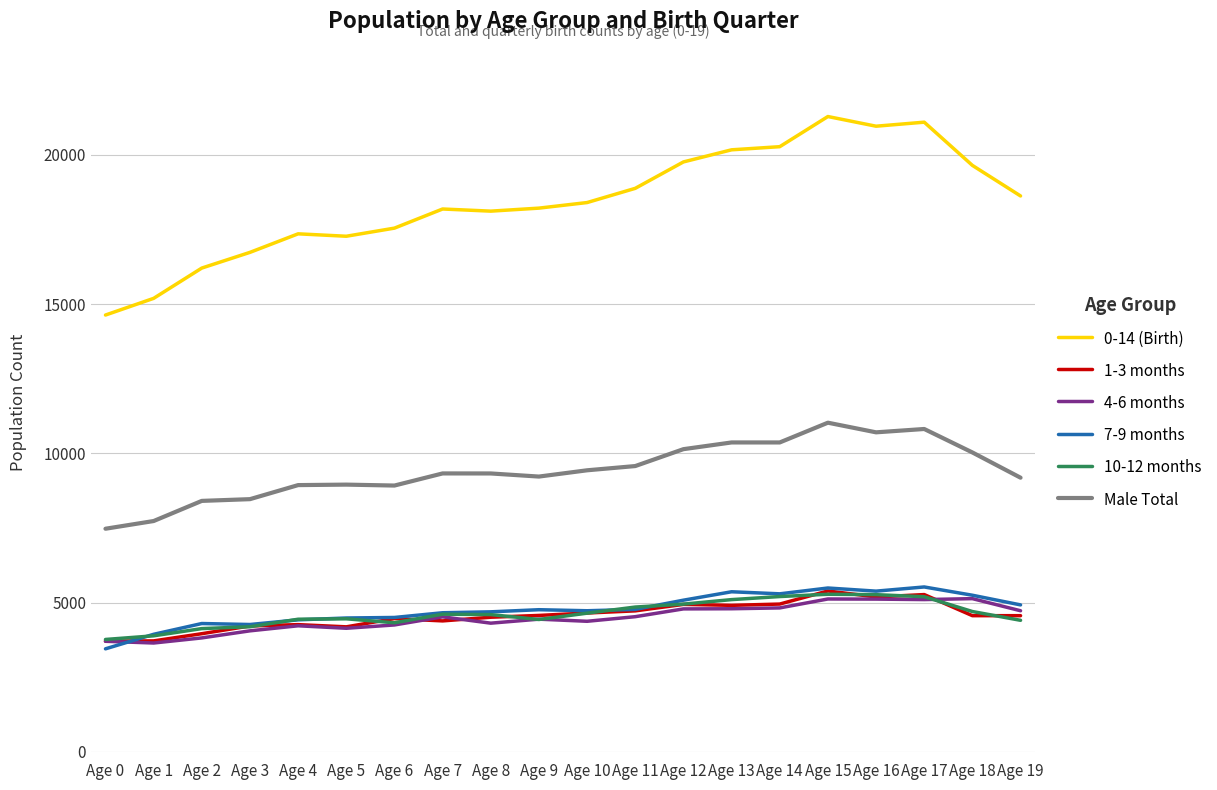

Does the chart have visible grid lines?

Yes